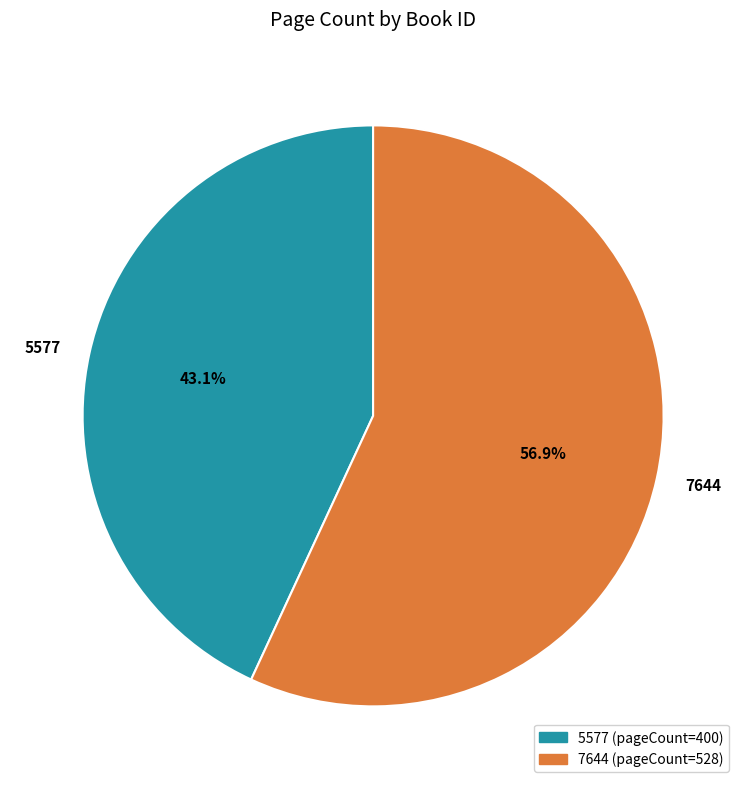

Which category has the biggest portion of the pie?

7644